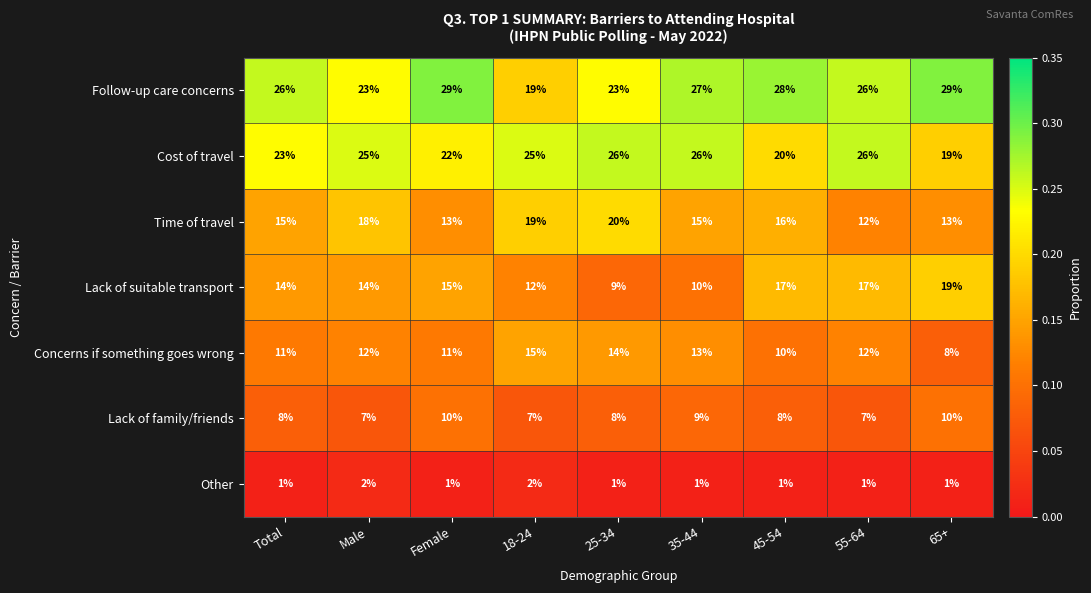

What is the difference between the Concerns if something goes wrong values at 45-54 and 25-34?

4